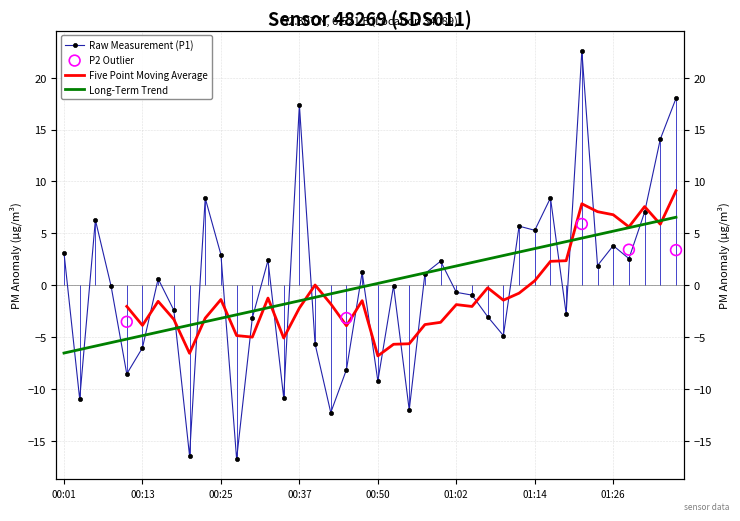

What is the change in value from 13 to 33?

+20.2